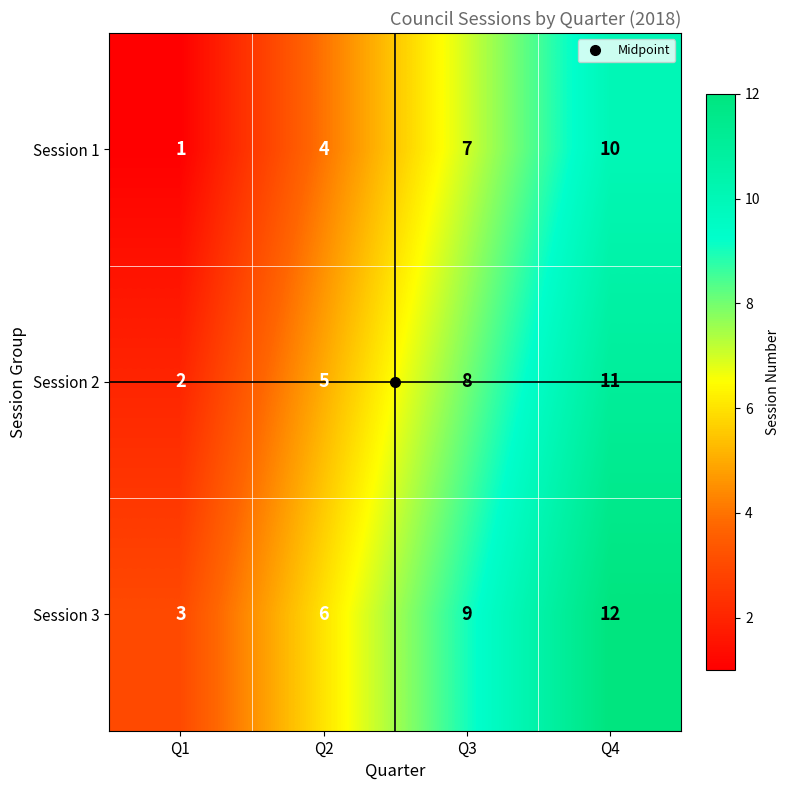

What is the spread (max minus min) of values at Q2?

2